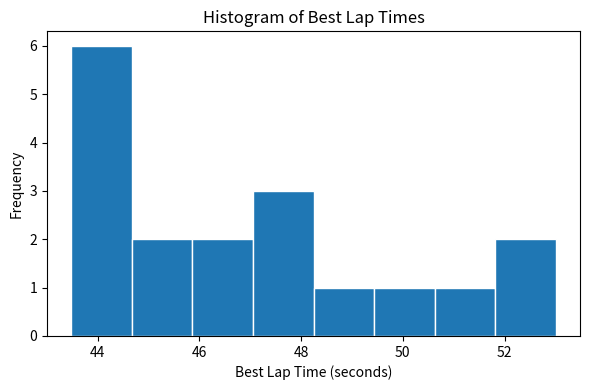

Reading left to right, list every bar in this chart as the range it spans on the x-axis followed by its height. Neither the bar edges nor the heights are printed on the chart, so give them approximately, as read against the axes.

43.4 to 44.6: 6
44.6 to 45.8: 2
45.8 to 47.0: 2
47.0 to 48.2: 3
48.2 to 49.4: 1
49.4 to 50.6: 1
50.6 to 51.8: 1
51.8 to 53.0: 2